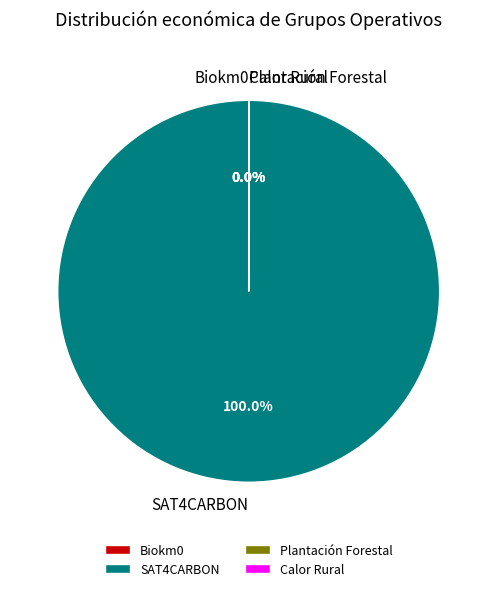

Does any single category account for the majority?

Yes